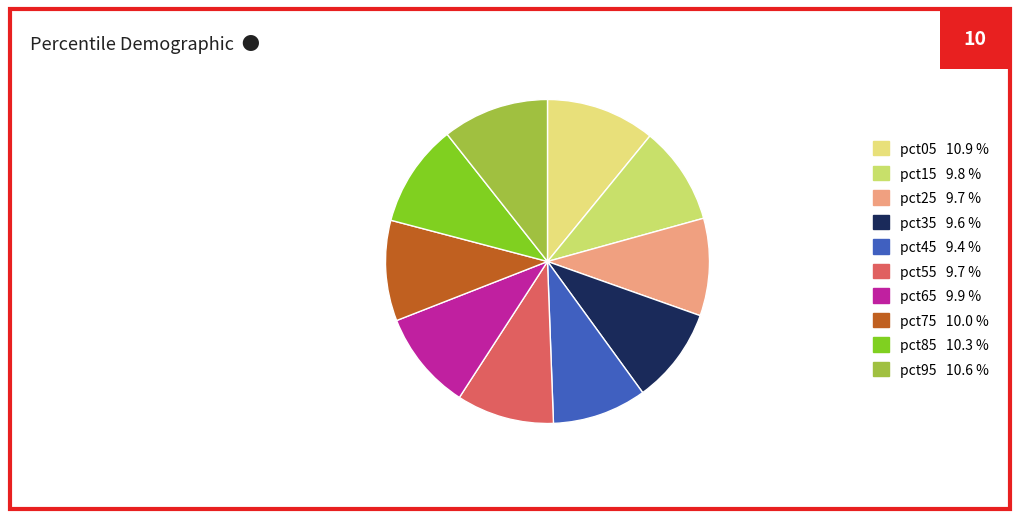

What percentage is the pct85 slice, to the nearest percent?

10%